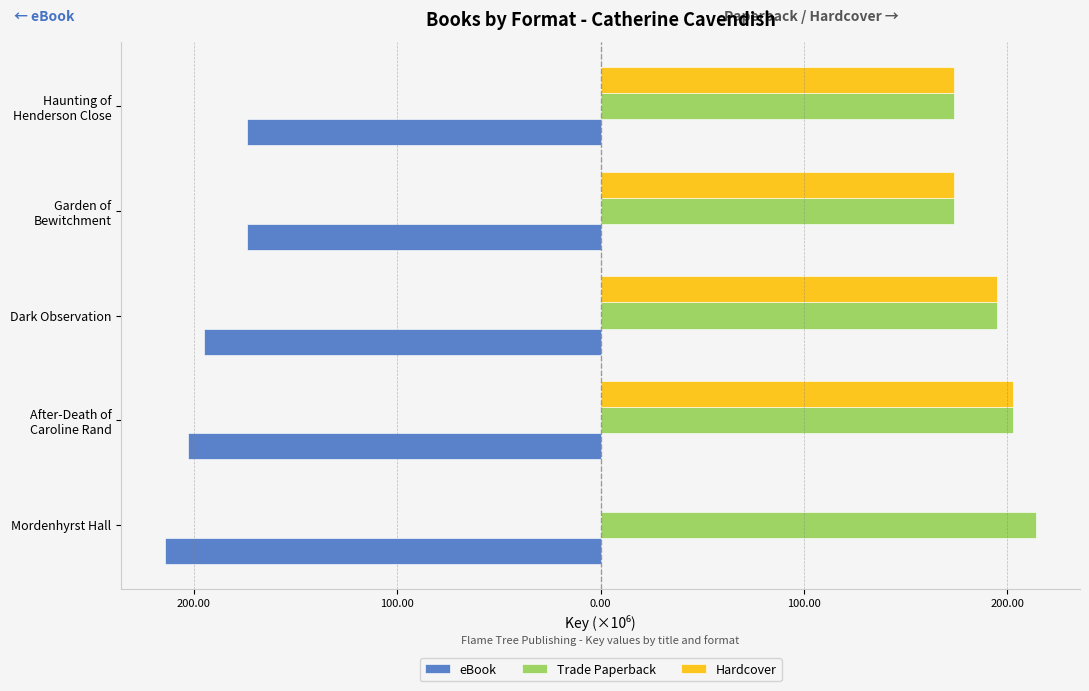

What are all the series names shown in the legend?

eBook, Trade Paperback, Hardcover